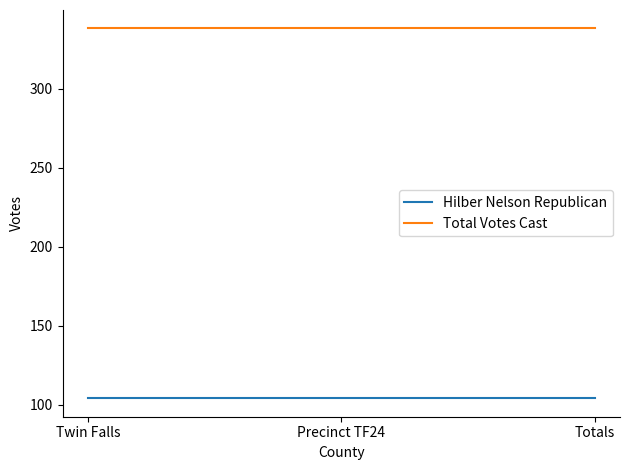

At Totals, list the series in order from largest to smallest.

Total Votes Cast, Hilber Nelson Republican